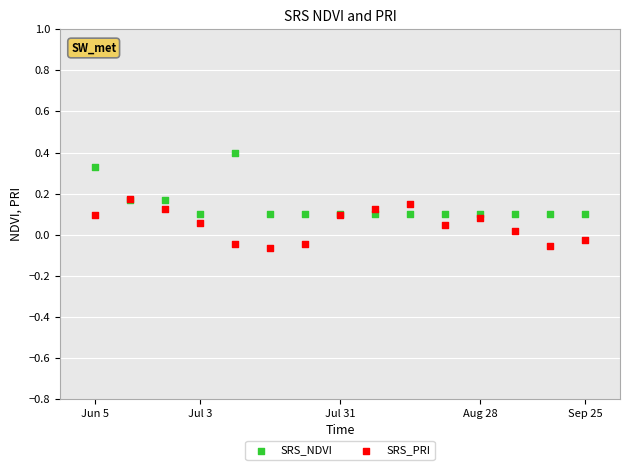

What are all the series names shown in the legend?

SRS_NDVI, SRS_PRI